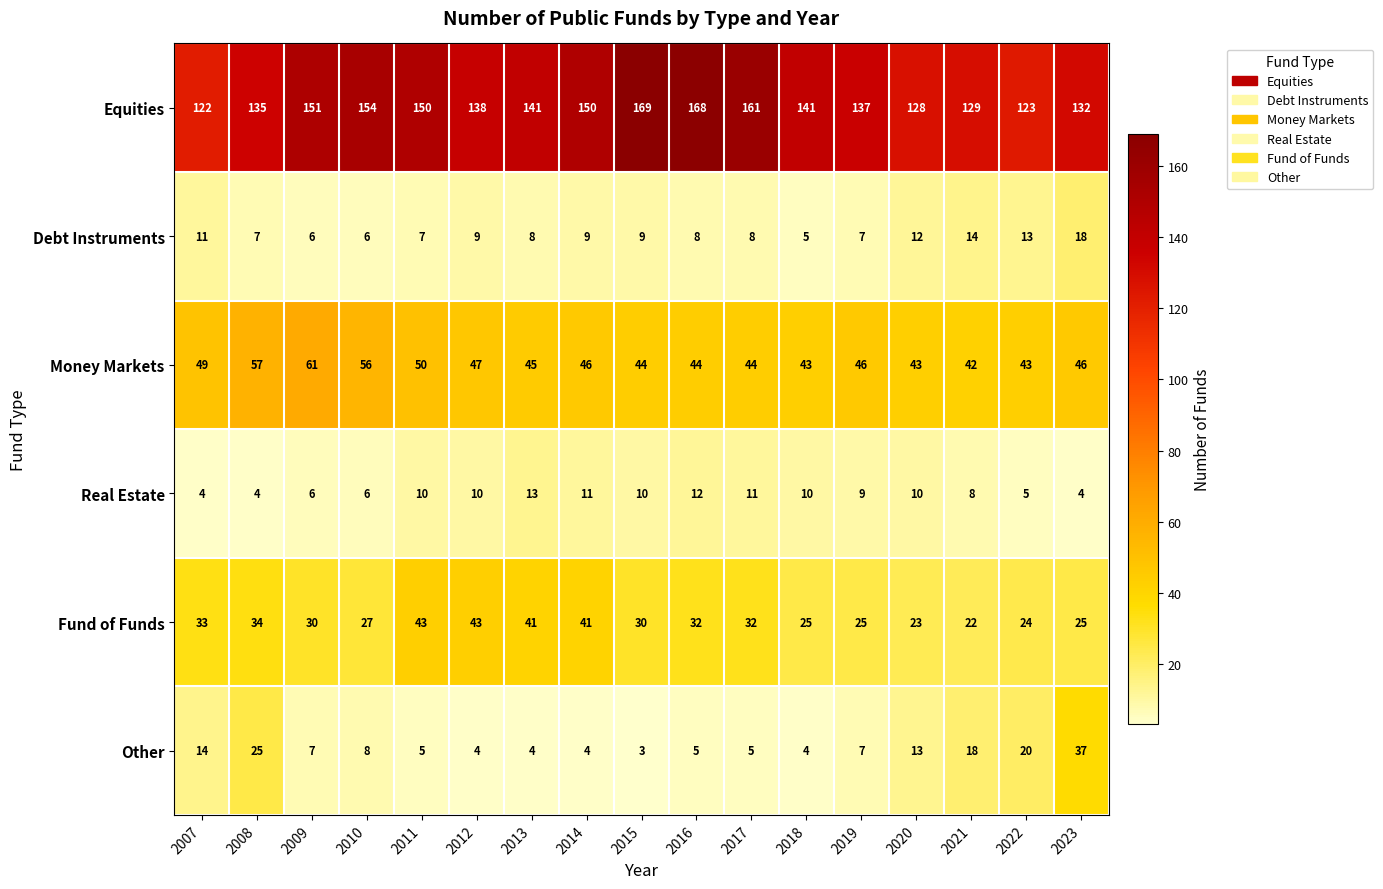

Which category has the lowest value across all series?

2015